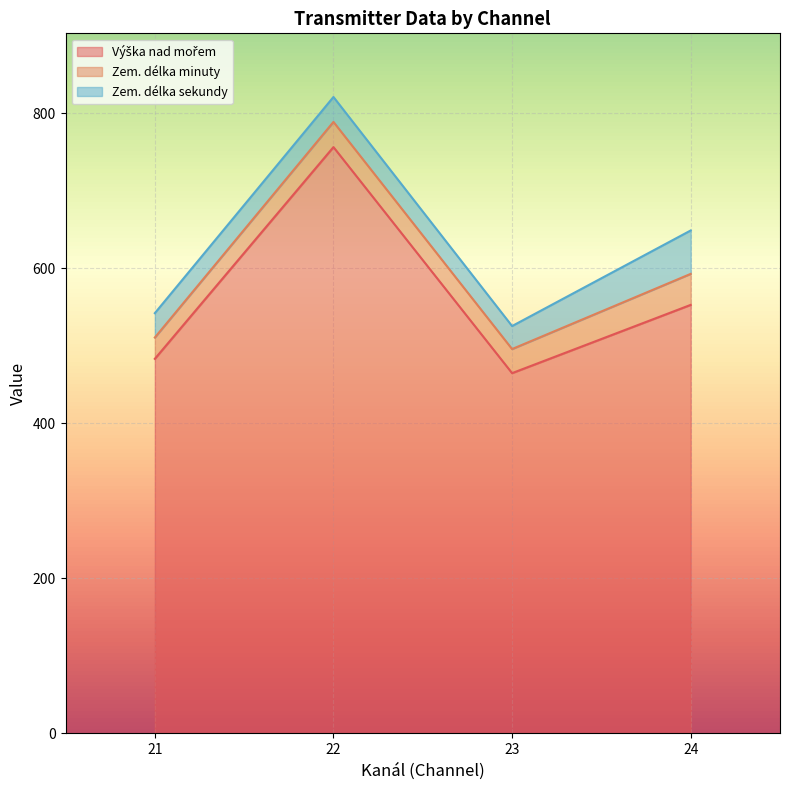

Which series has the largest range (max minus min)?

Výška nad mořem